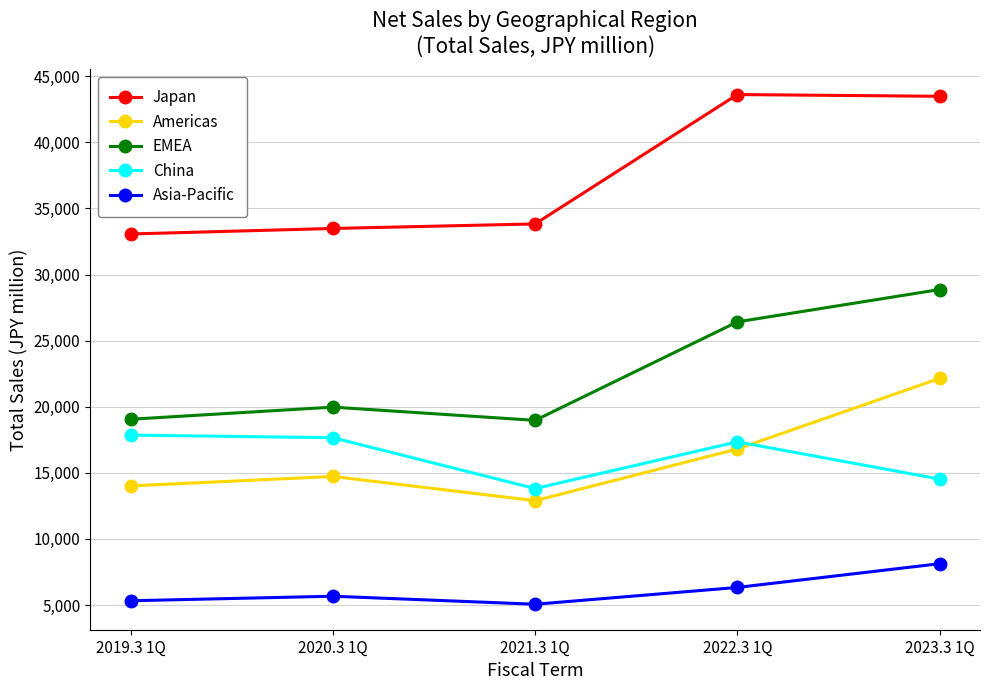

What is the value of the Americas point at the 3rd from the left?

12896